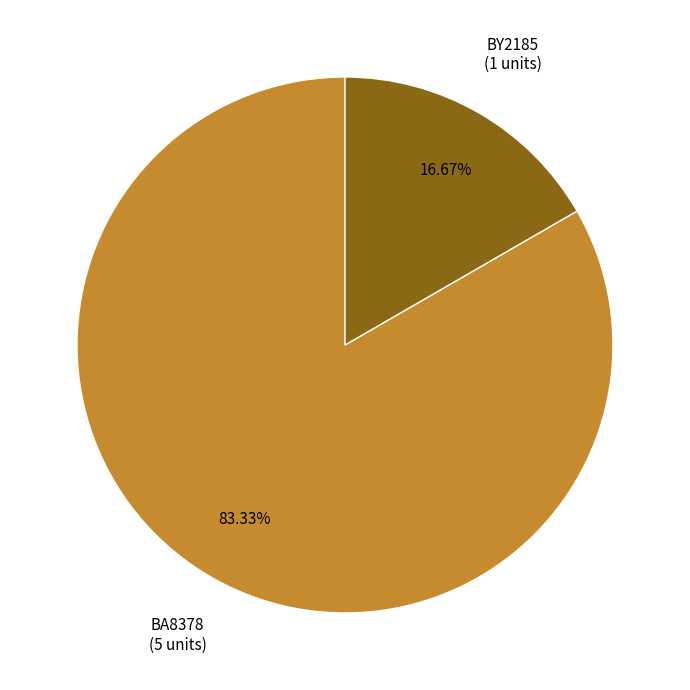

The BA8378 slice represents 83% of the pie. True or false?

True